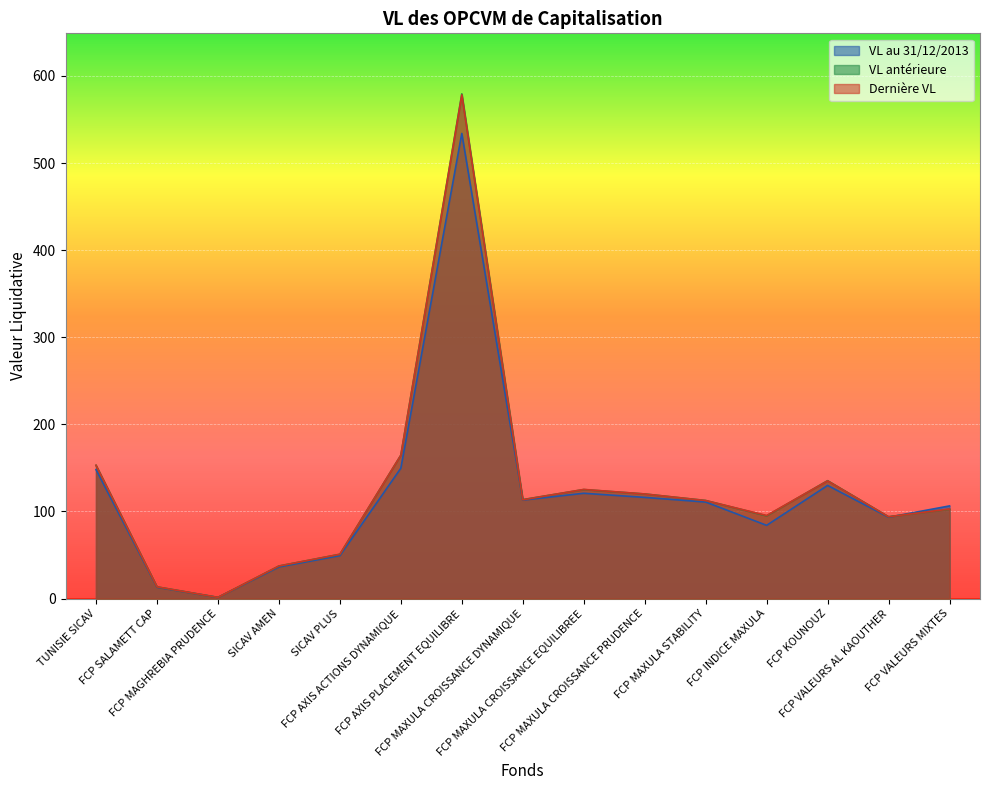

True or false: VL au 31/12/2013 has more than 0 points higher than both neighbors.

True